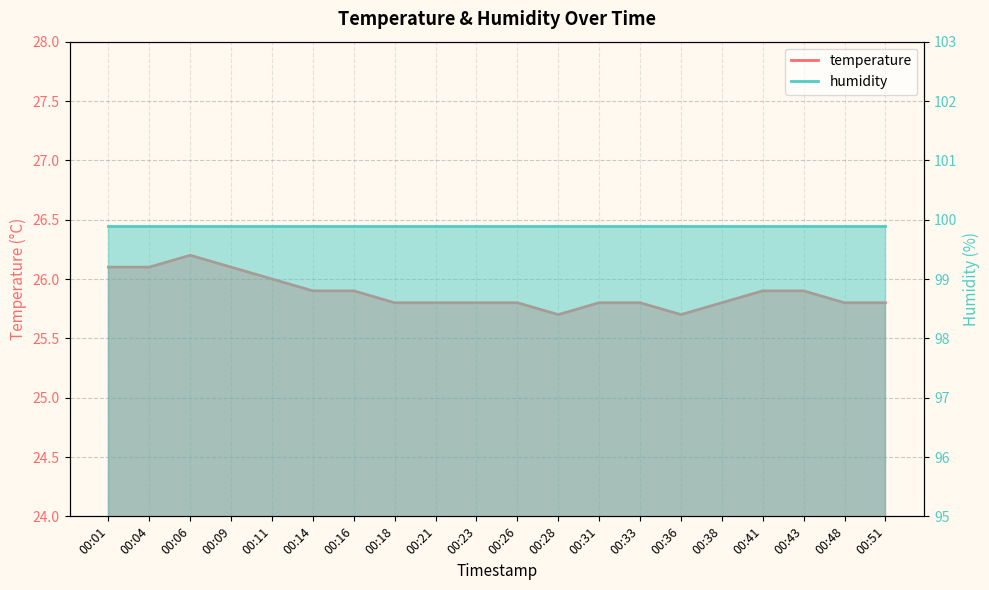

What is the average value?

25.9